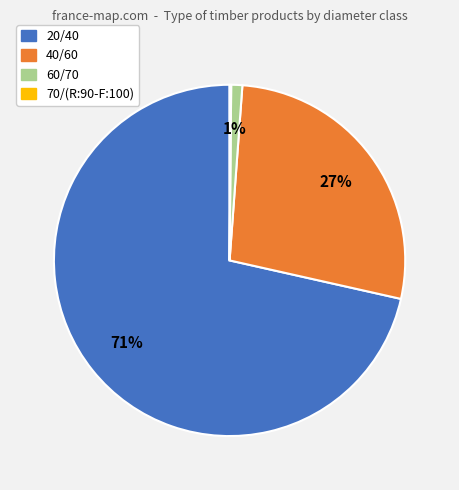

Between 60/70 and 40/60, which is larger?

40/60